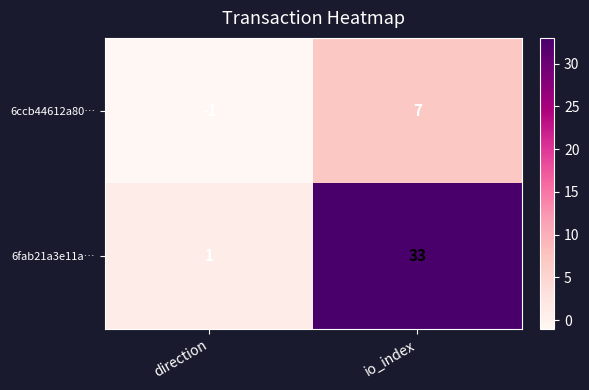

At which label is 6ccb44612a80… closest to 3?

direction